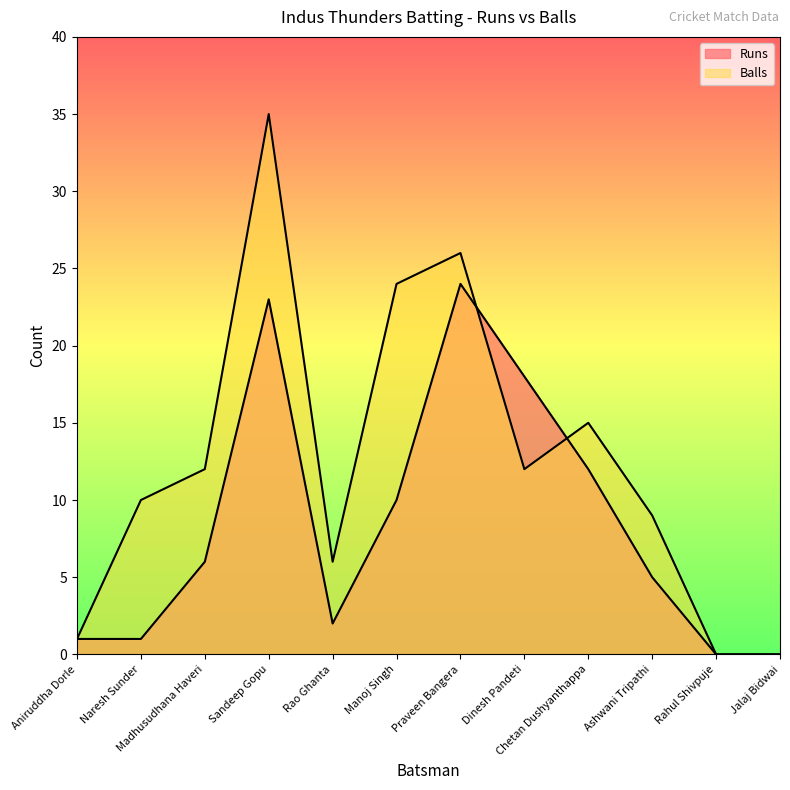

True or false: Runs and Balls intersect in this chart.

True